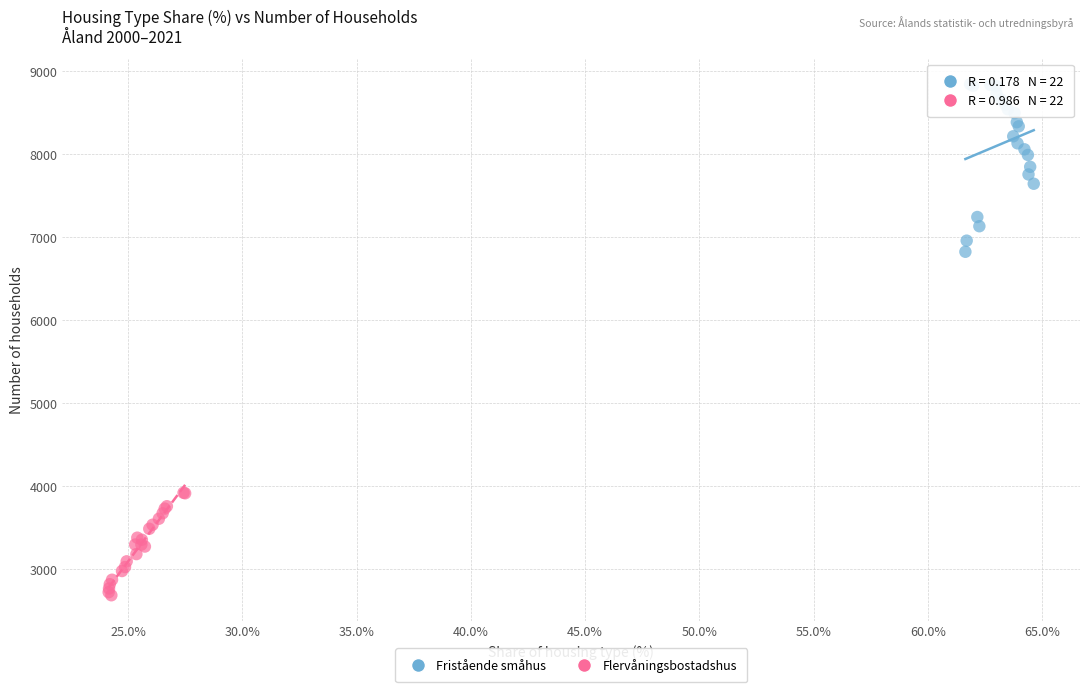

Which series contains the lowest Y value?

Flervåningsbostadshus